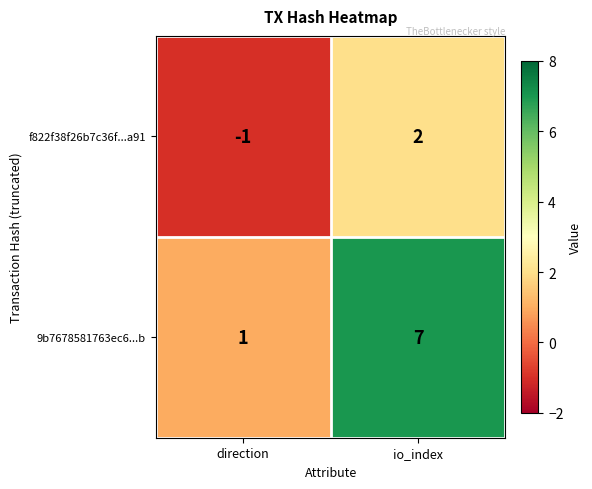

At which category is the sum across all series the highest?

io_index